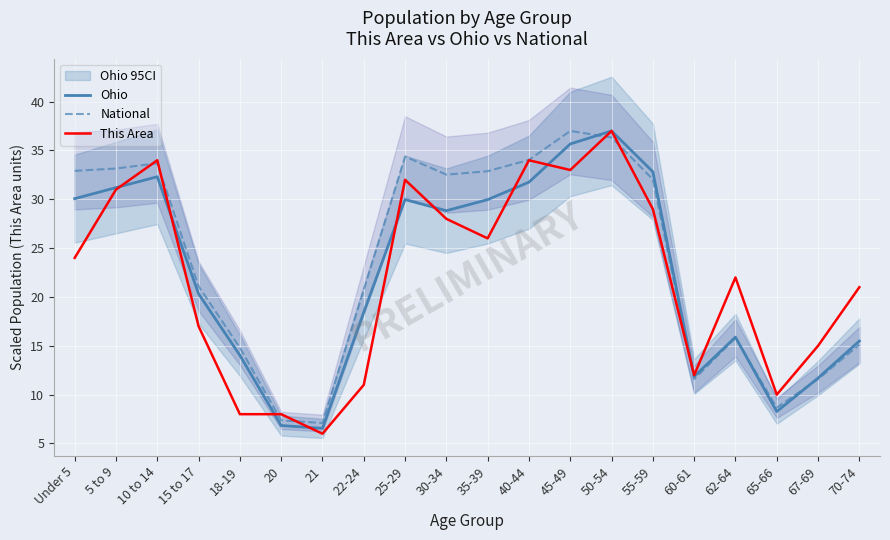

Which series has the largest range (max minus min)?

This Area